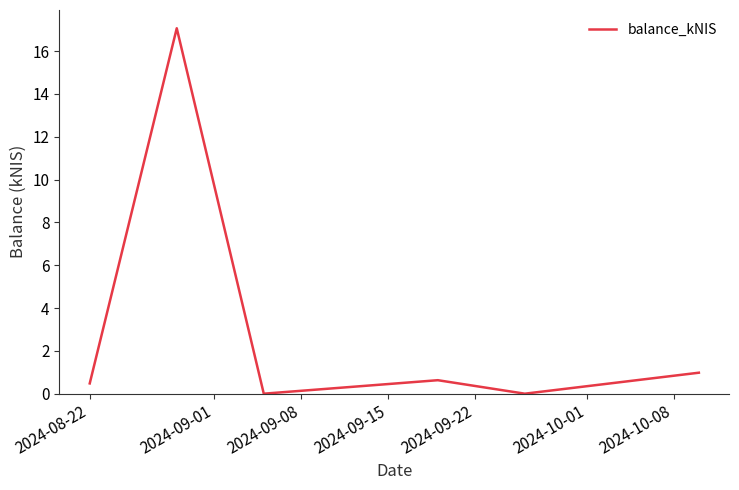

What is the greatest value displayed?

17.1